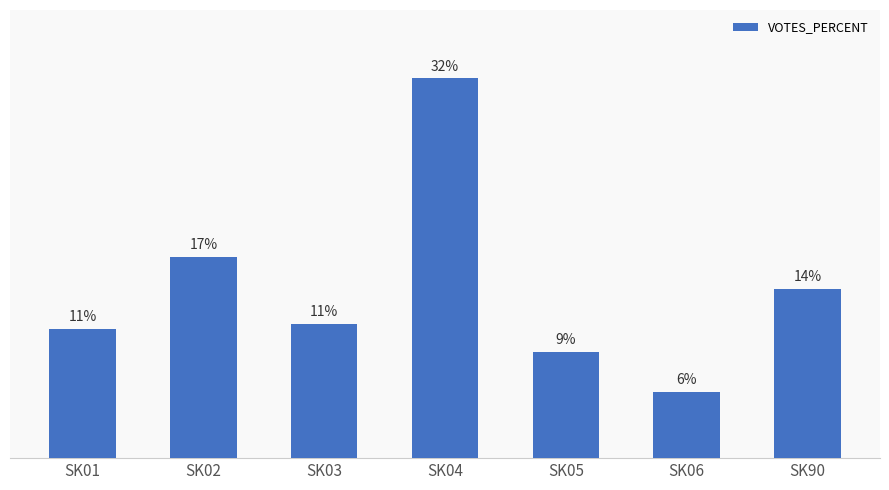

What is the change in value from SK04 to SK90?

-17.8